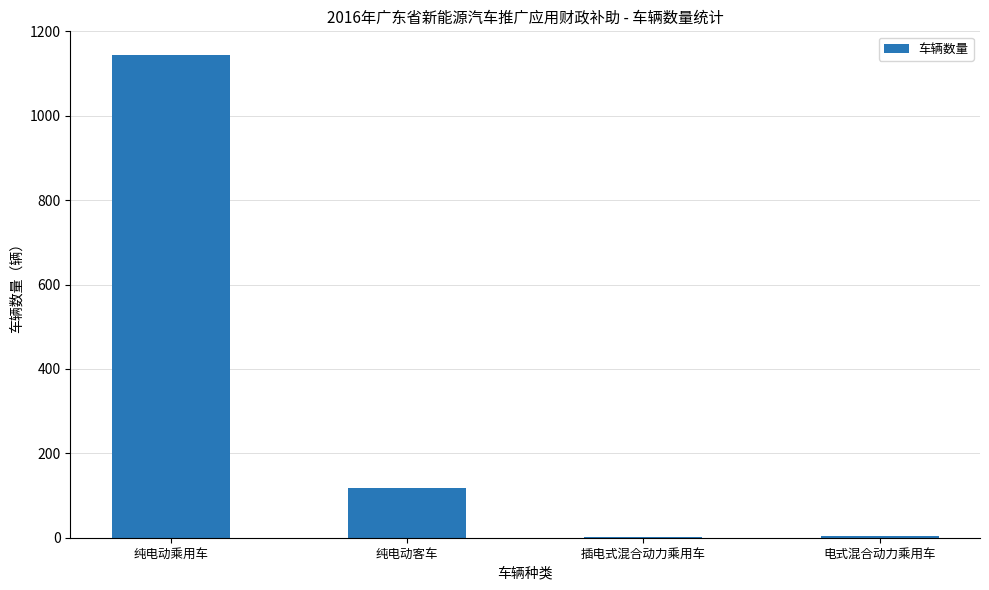

Between 纯电动客车 and 电式混合动力乘用车, which is larger?

纯电动客车